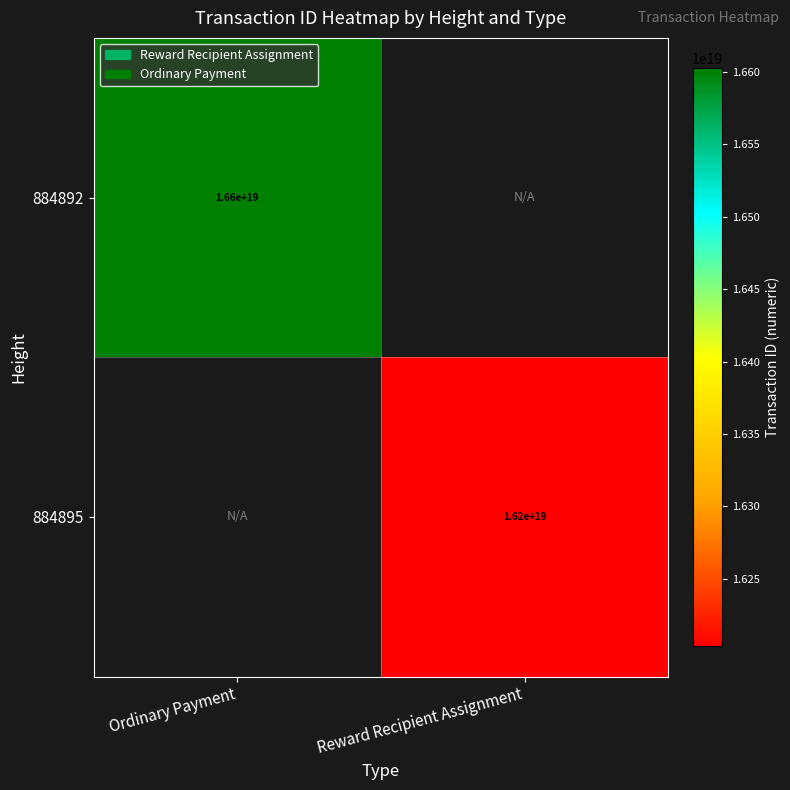

The 884892 series shows 11026582802142513152.0 at Ordinary Payment. True or false?

False